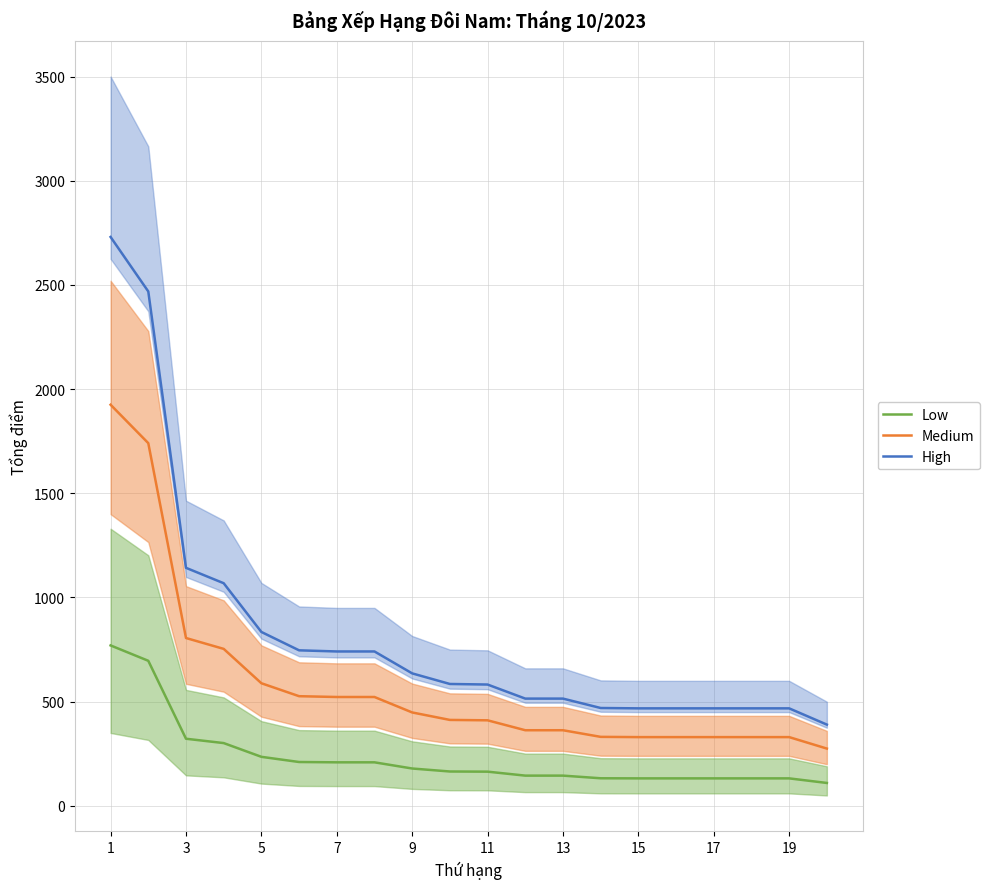

What is the difference between the maximum and second lowest values in the High series?

2262.0